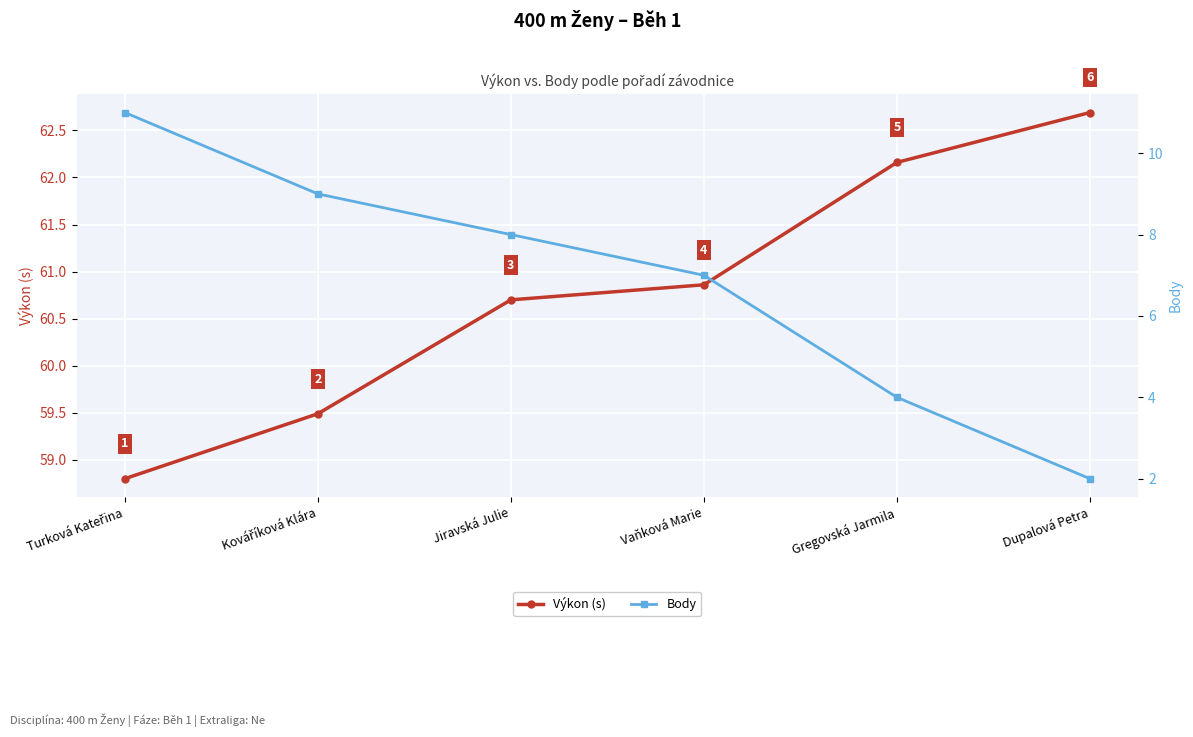

What is the label of the 1st point from the left?

Turková Kateřina